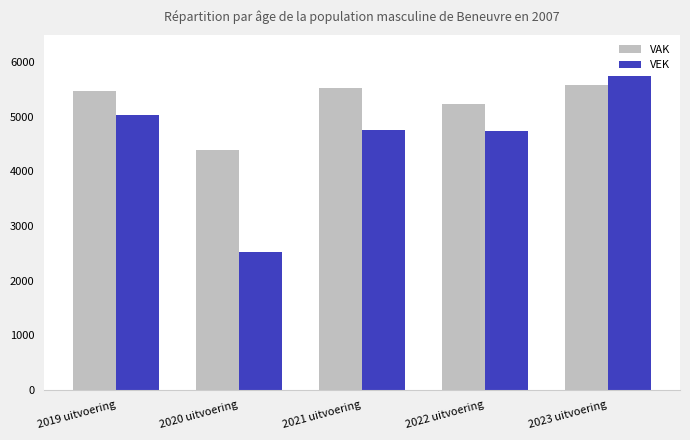

What is the lowest value of the VAK series?

4390